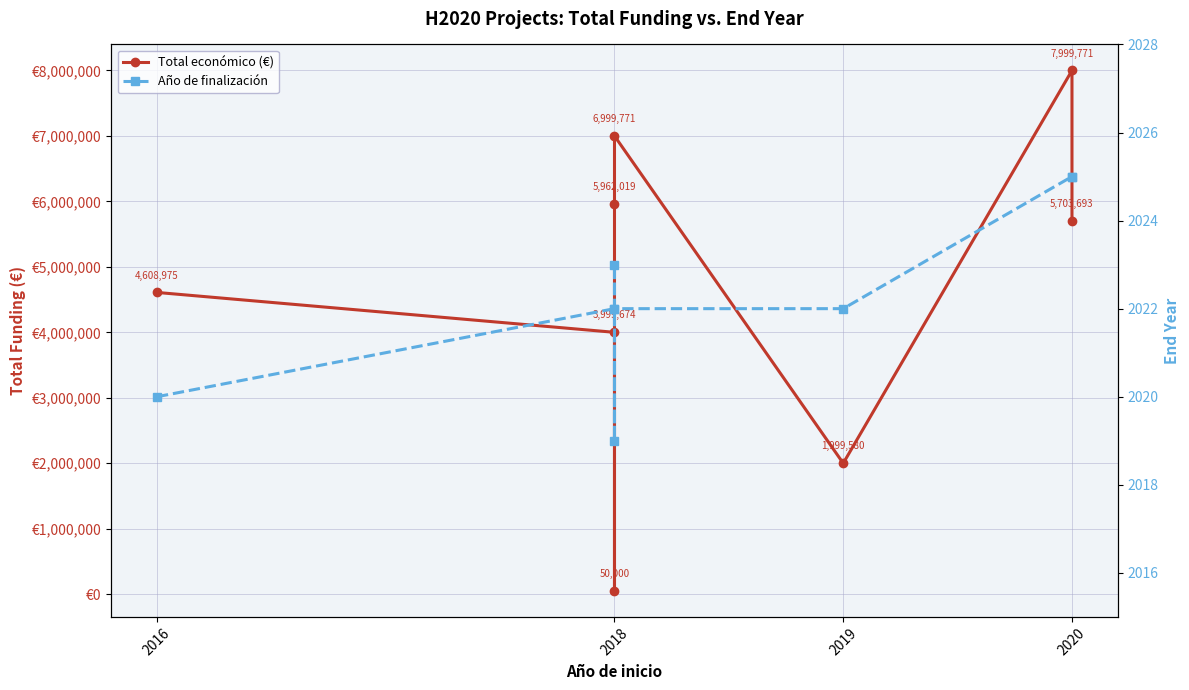

At which label is Total económico (€) closest to 4024885?

2018